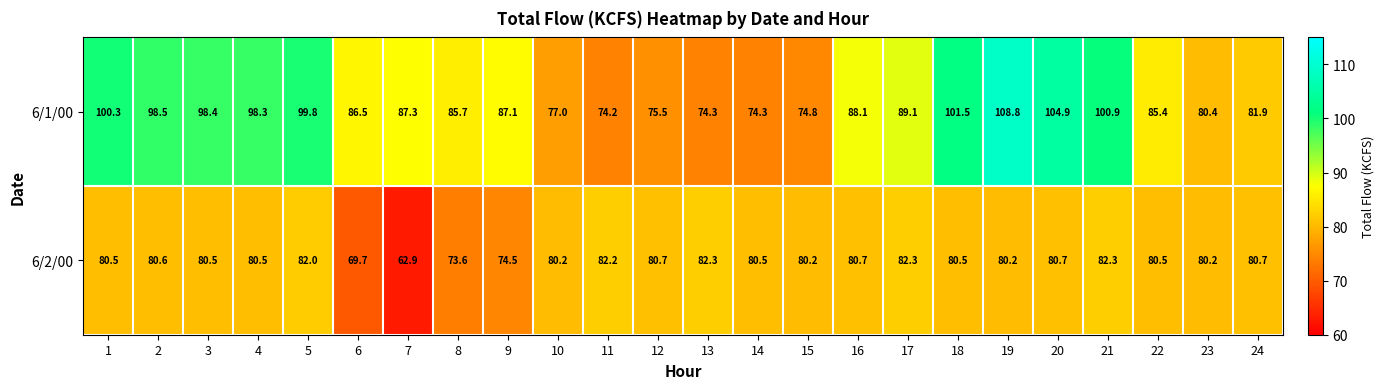

What is the highest value of the 6/1/00 series?

108.8